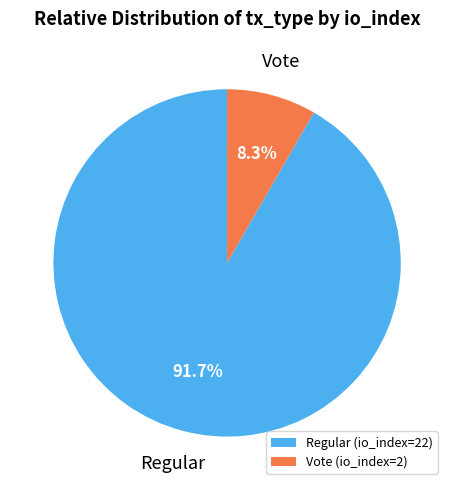

Count the number of slices in the pie.

2